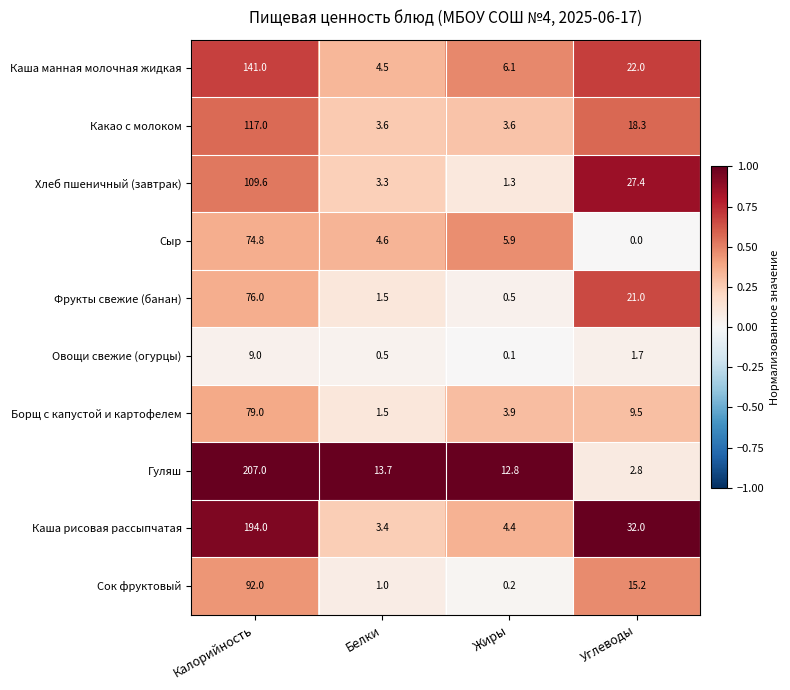

The value of Сыр at Калорийность is 49.4. True or false?

False